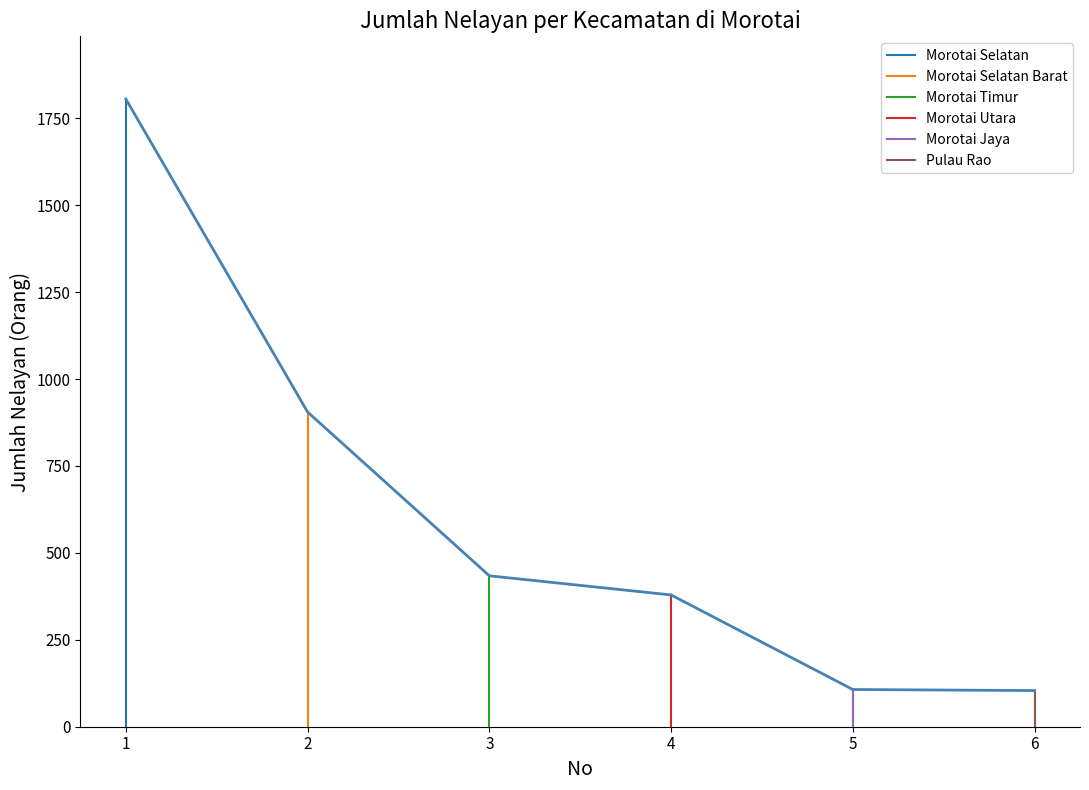

Is this an area chart (filled region under the line)?

No